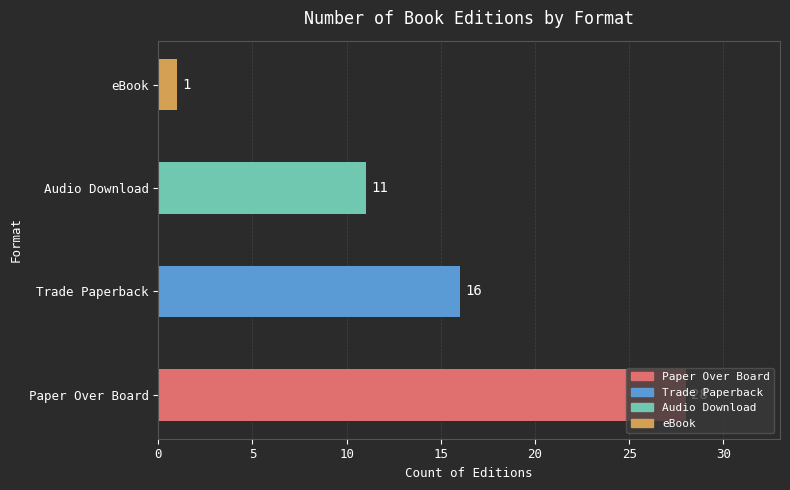

What is the sum of all values?

56